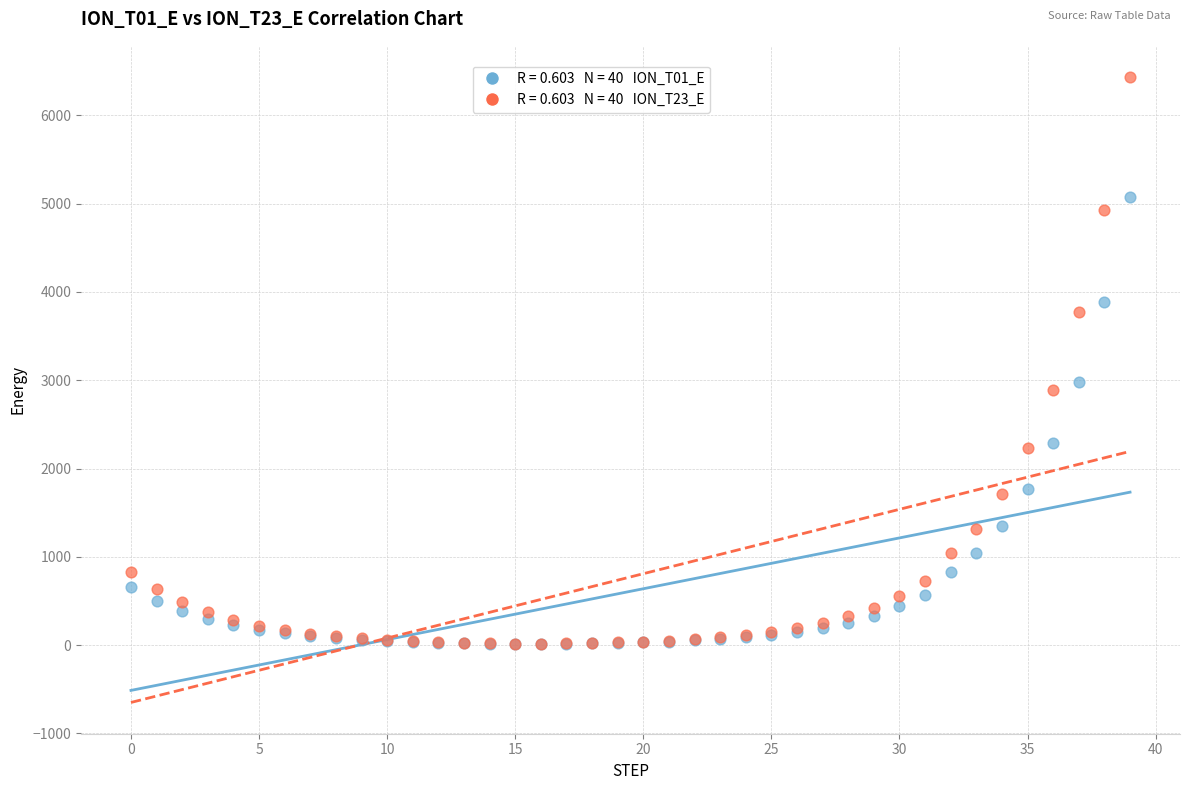

Across all series, what Y value is closest to 3223?

2975.5